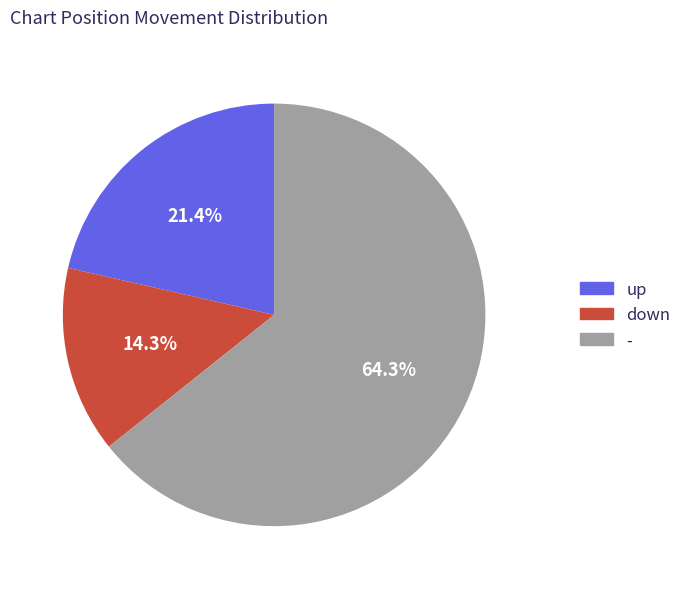

Which has a higher value, - or down?

-